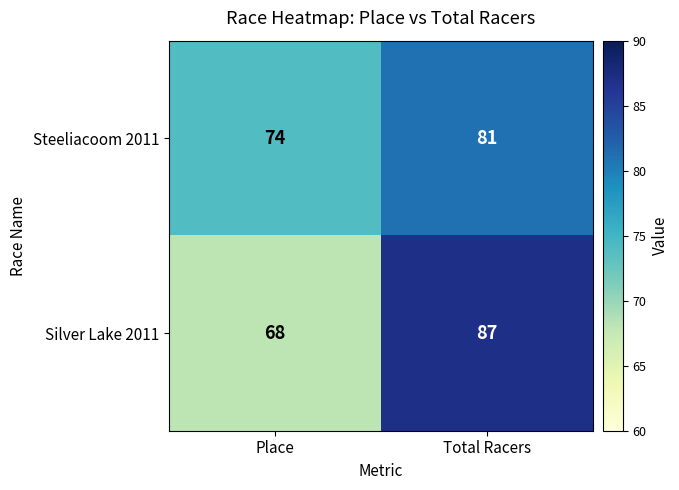

The value of Steeliacoom 2011 at Total Racers is 81. True or false?

True